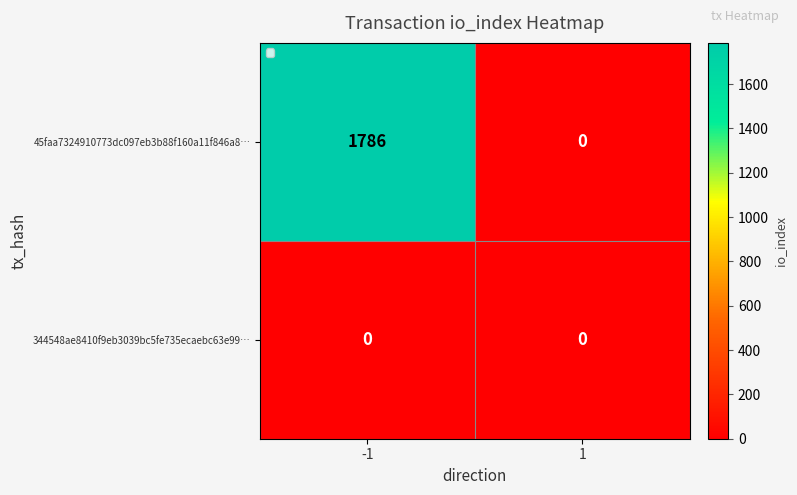

Reading left to right, list all the values displayed in this chart.

45faa7324910773dc097eb3b88f160a11f846a8…: -1=1786	1=0
344548ae8410f9eb3039bc5fe735ecaebc63e99…: -1=0	1=0